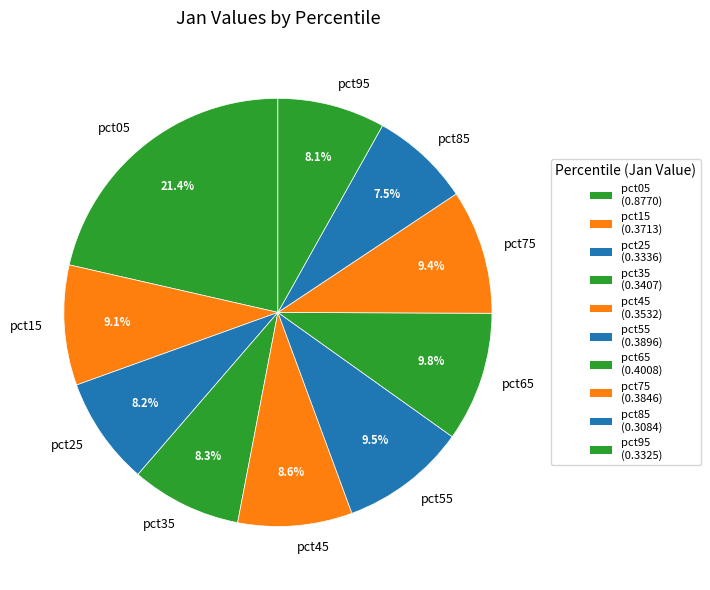

Is the sum of pct75 and pct05 greater than half?

No